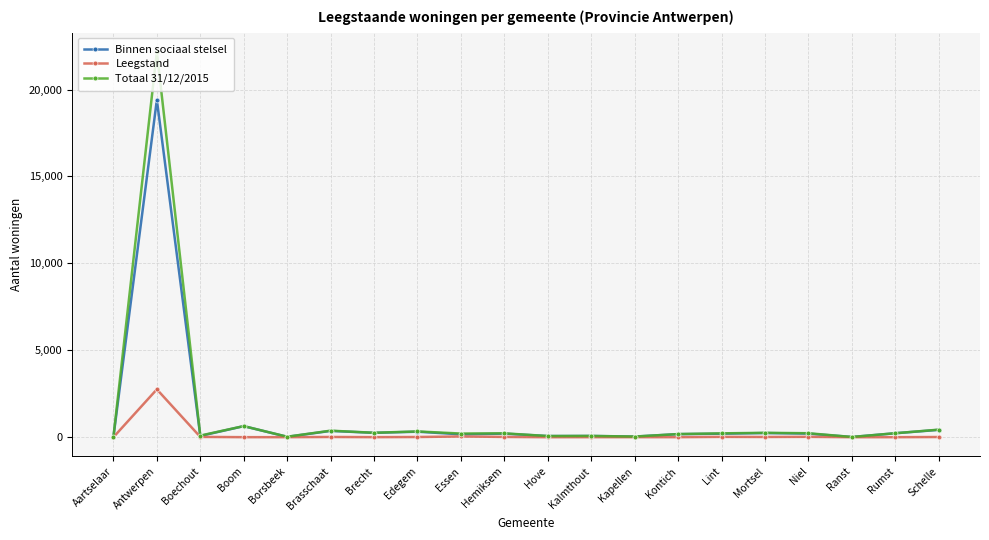

True or false: Binnen sociaal stelsel has a value of 203 at Lint.

True